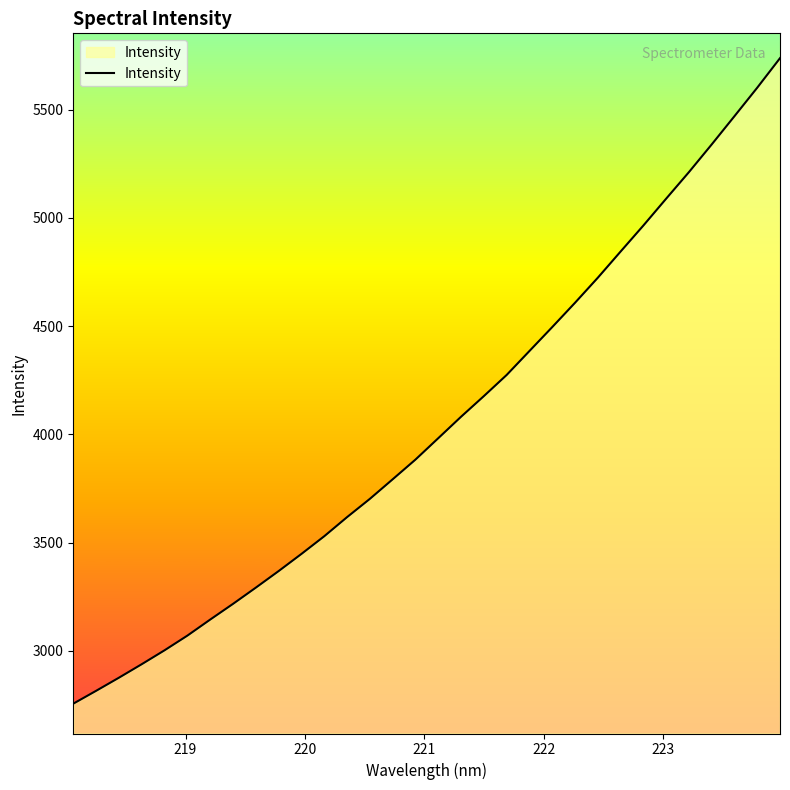

What is the smallest value displayed?

2755.6